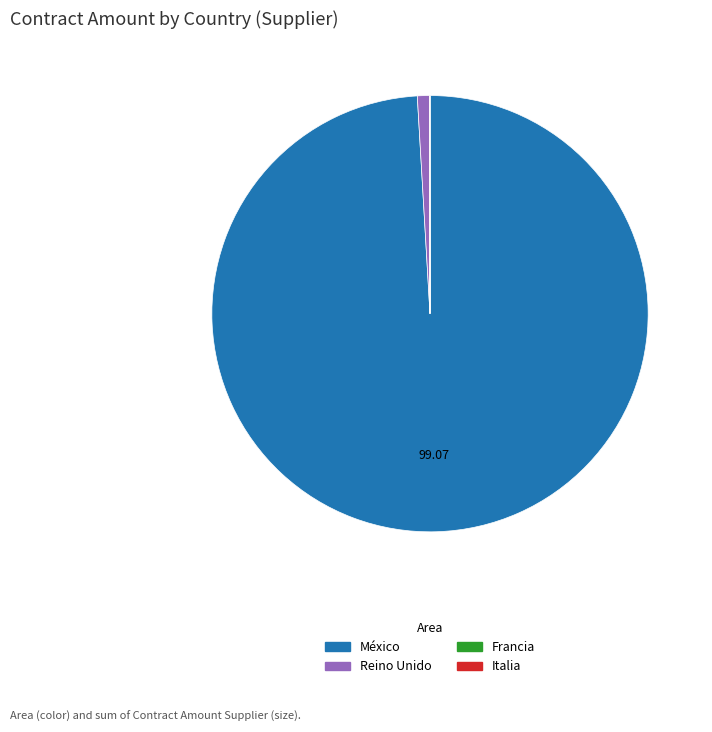

Does México account for over 50% of the chart?

Yes